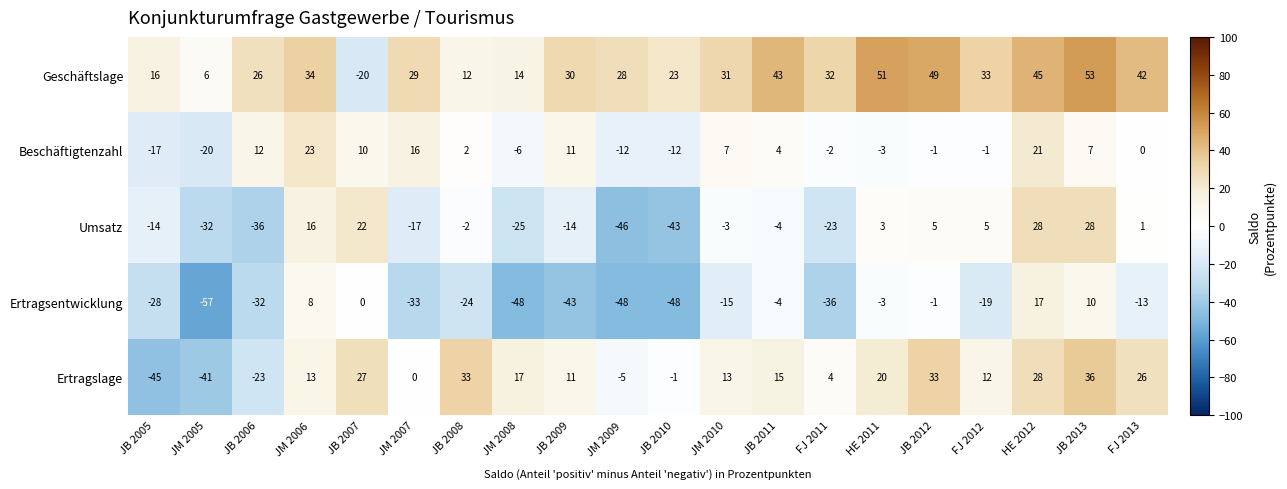

The Ertragslage series shows 27 at JB 2007. True or false?

True